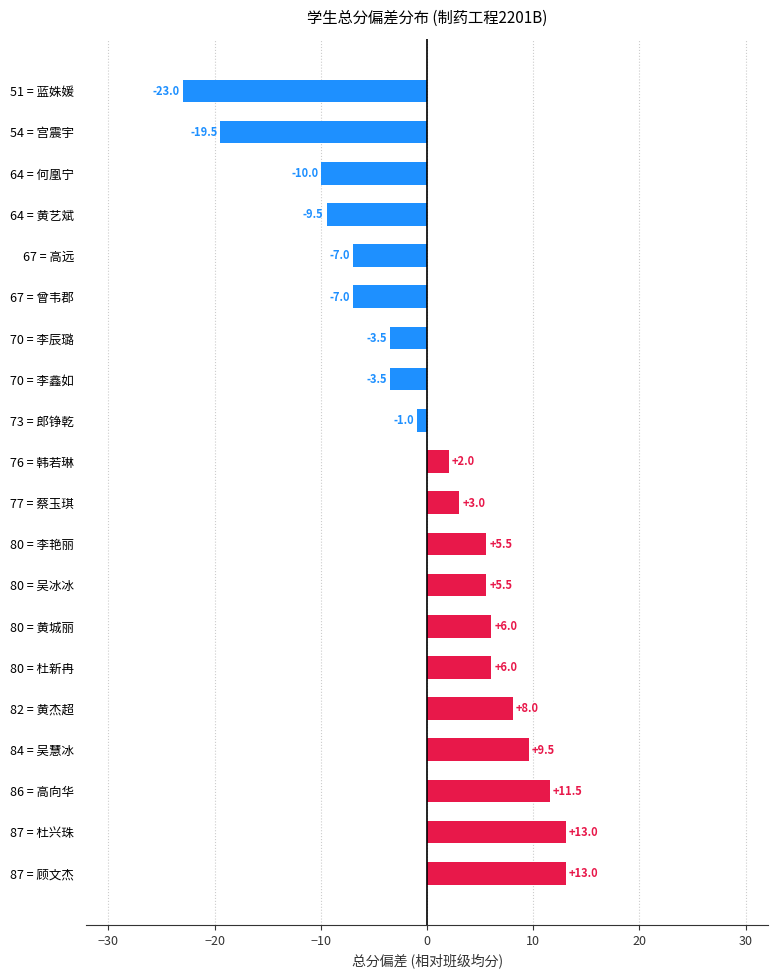

What is the difference between the values at 87 = 杜兴珠 and 64 = 何凰宁?

23.0